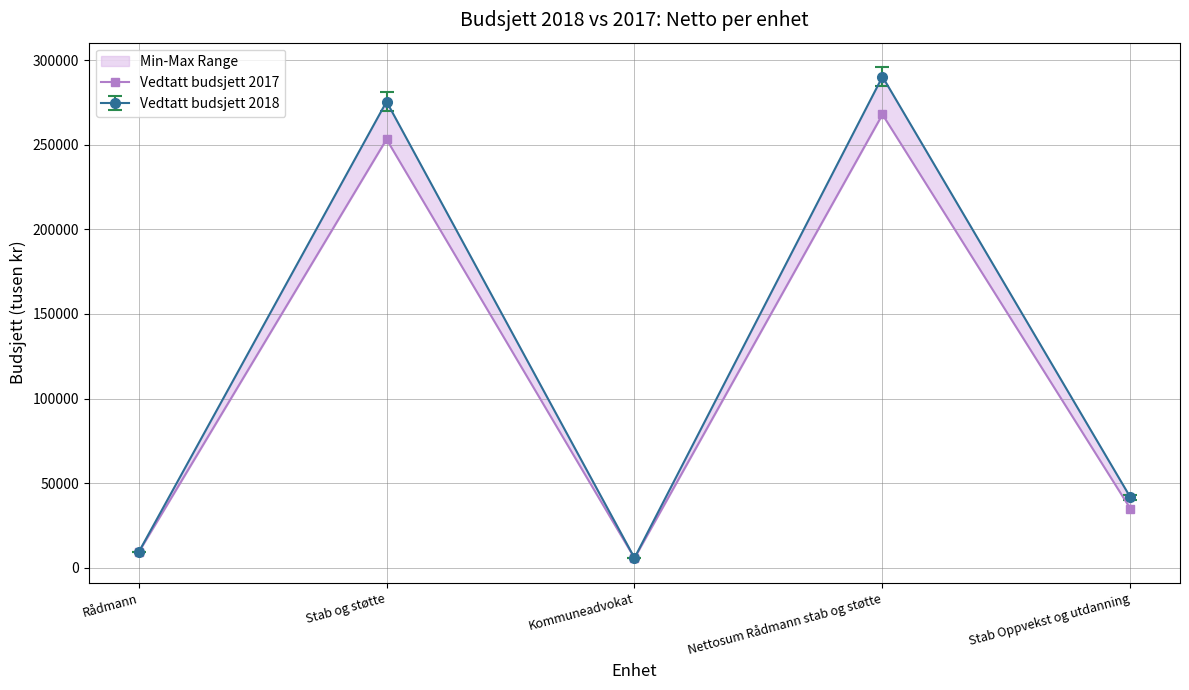

Rank the categories by value from lowest to highest.

Kommuneadvokat, Rådmann, Stab Oppvekst og utdanning, Stab og støtte, Nettosum Rådmann stab og støtte